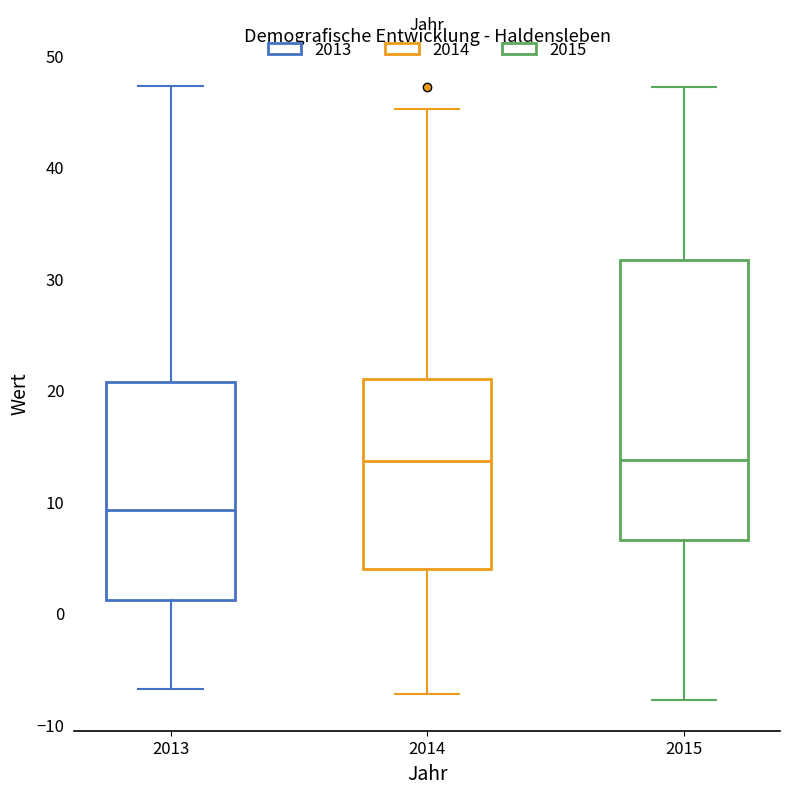

Where is the upper edge of the box at x = 2013 on the y-axis? The values are not printed on the chart, so give them approximately, as read against the axis.

21